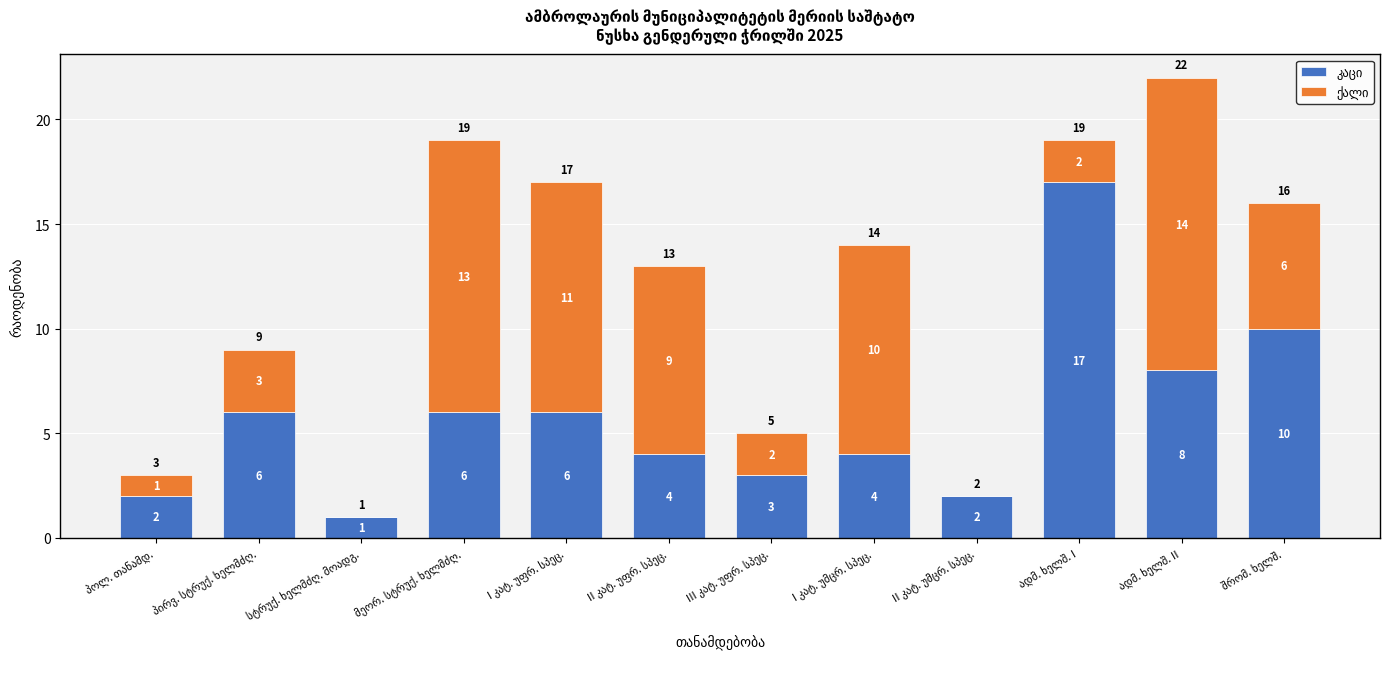

Reading left to right, list all the values displayed in this chart.

კაცი: 2	6	1	6	6	4	3	4	2	17	8	10
ქალი: 1	3	0	13	11	9	2	10	0	2	14	6